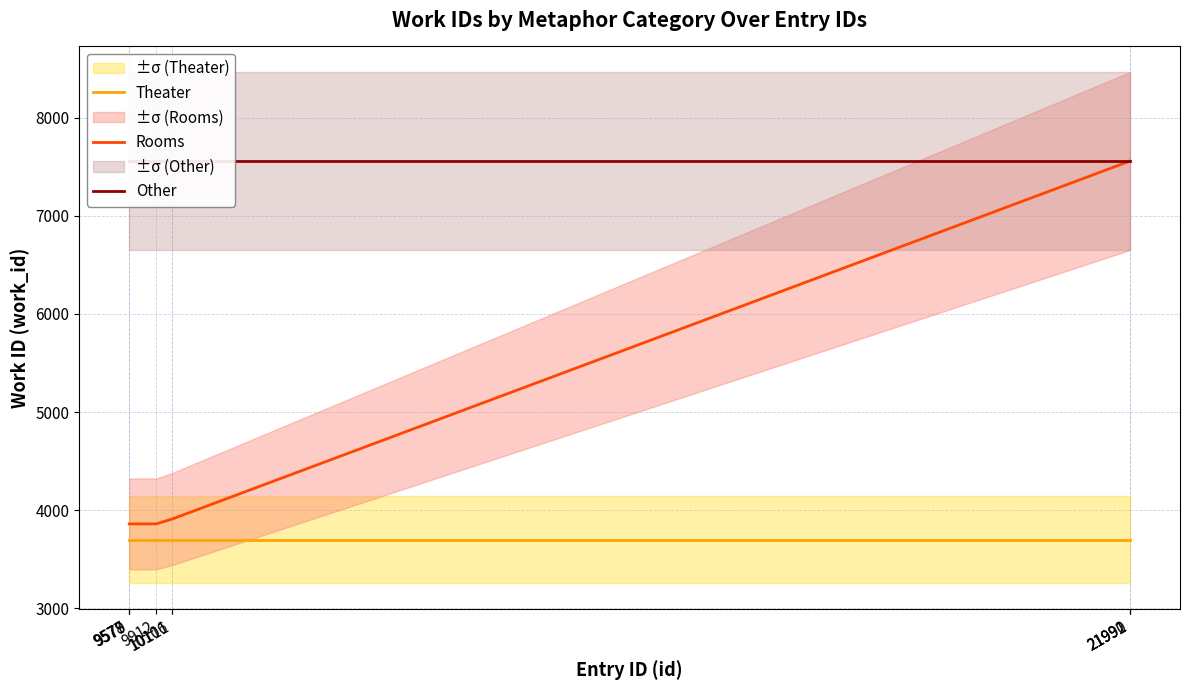

True or false: Theater has more than 1 points higher than both neighbors.

False